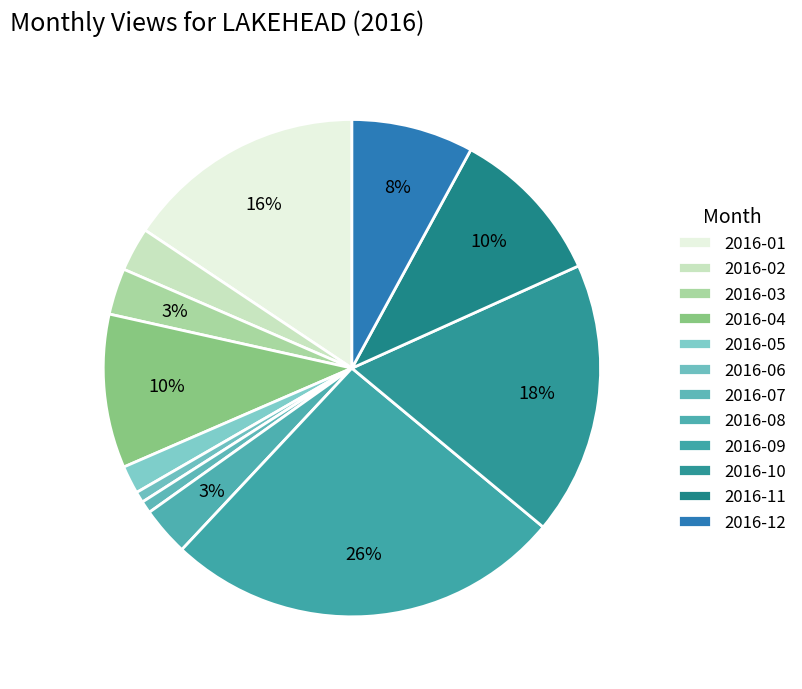

To the nearest percent, what is the difference between the 2016-04 and 2016-08 slice percentages?

7%